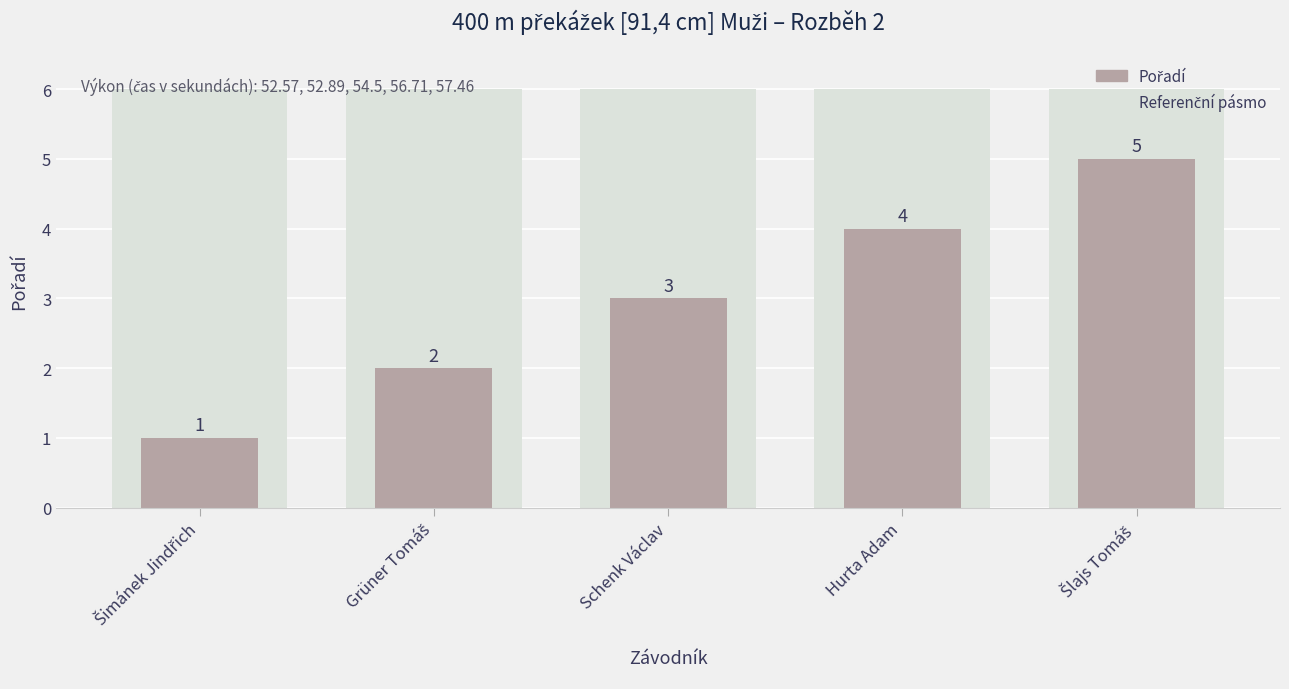

At which label is the value closest to 3?

Schenk Václav